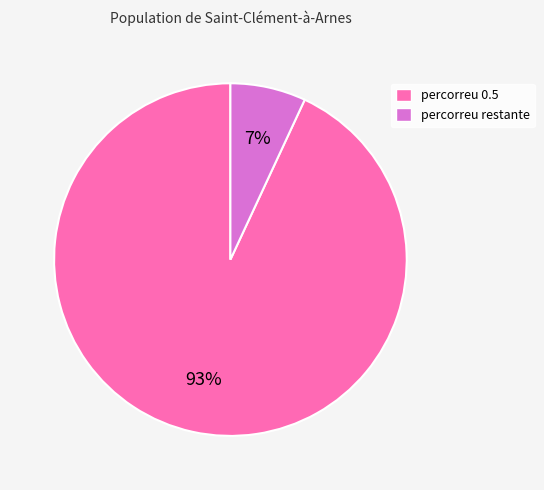

Which has a higher value, percorreu restante or percorreu 0.5?

percorreu 0.5